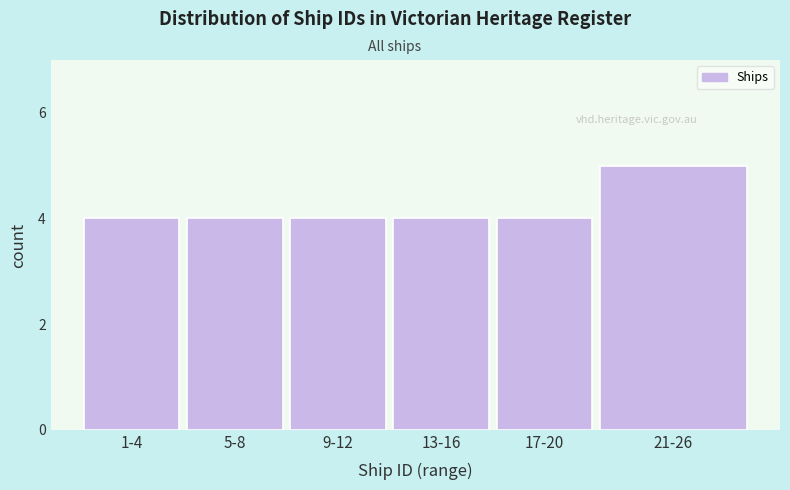

Reading right to left, what are all the values shown in this chart?

21-26=5	17-20=4	13-16=4	9-12=4	5-8=4	1-4=4